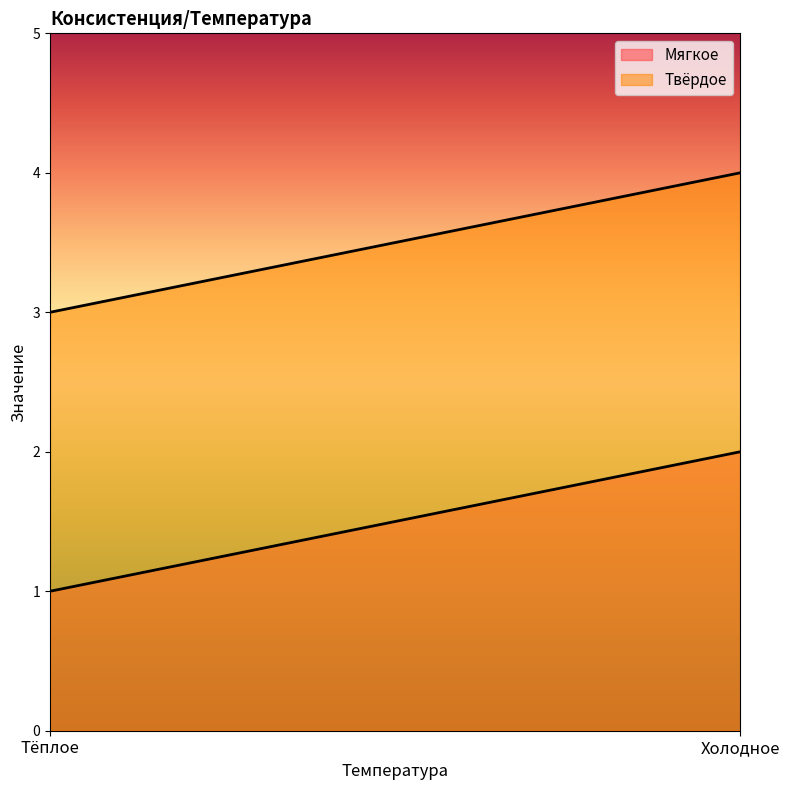

What is the value of the Твёрдое point at the 1st from the left?

3